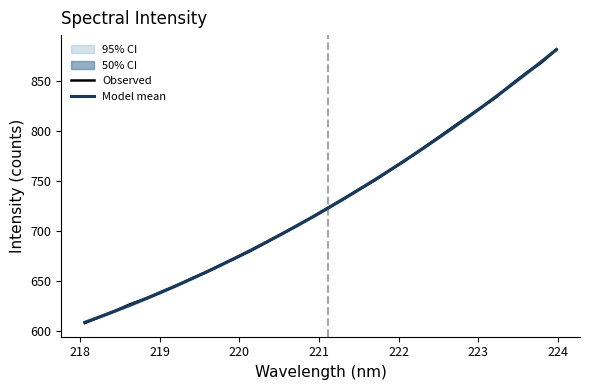

How many intersections are there between Model mean and Observed?

17